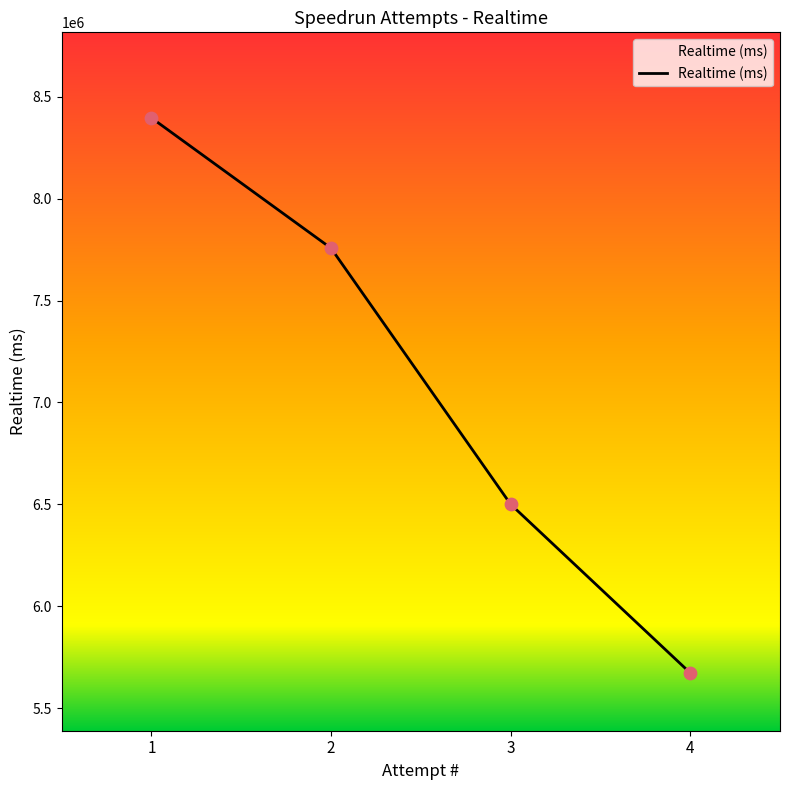

What is the change in value from 3 to 4?

-827553